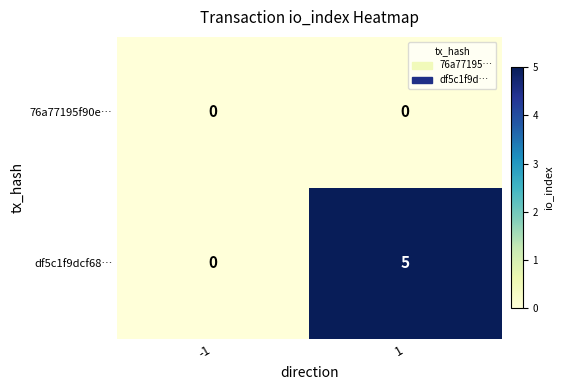

Which series has the widest spread of values?

df5c1f9dcf68…